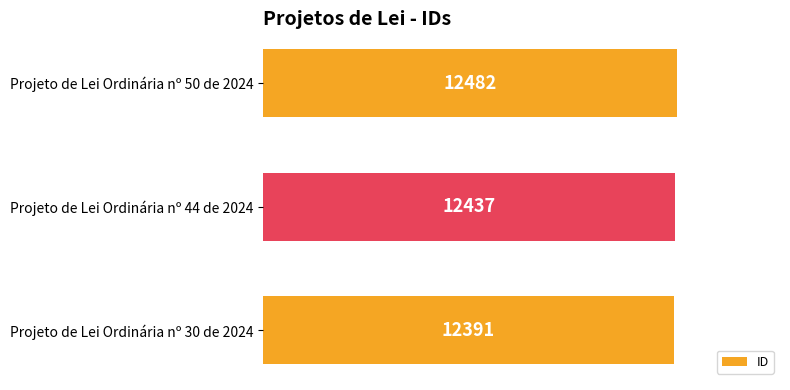

Count the values in the range 12391 to 12482.

3